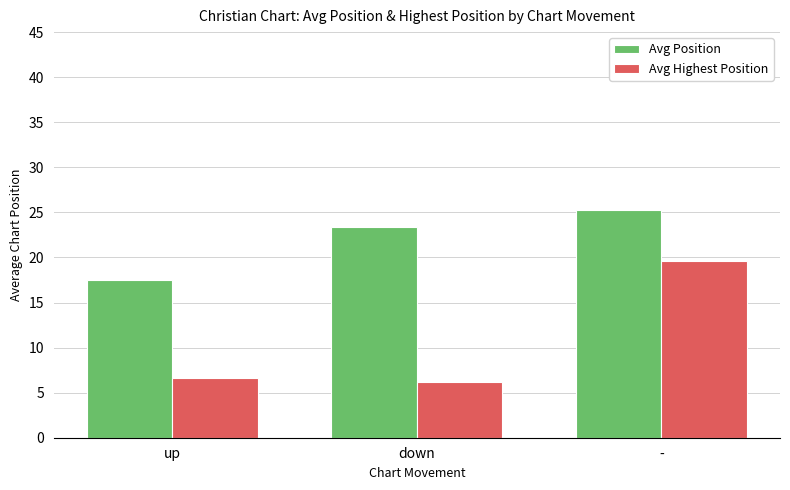

Are the bars grouped side by side (vs. stacked)?

Yes